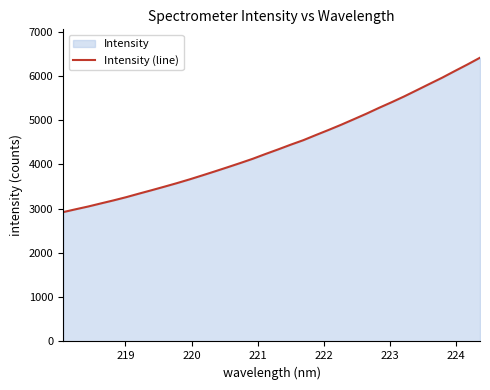

What is the maximum value shown in the chart?

6410.6